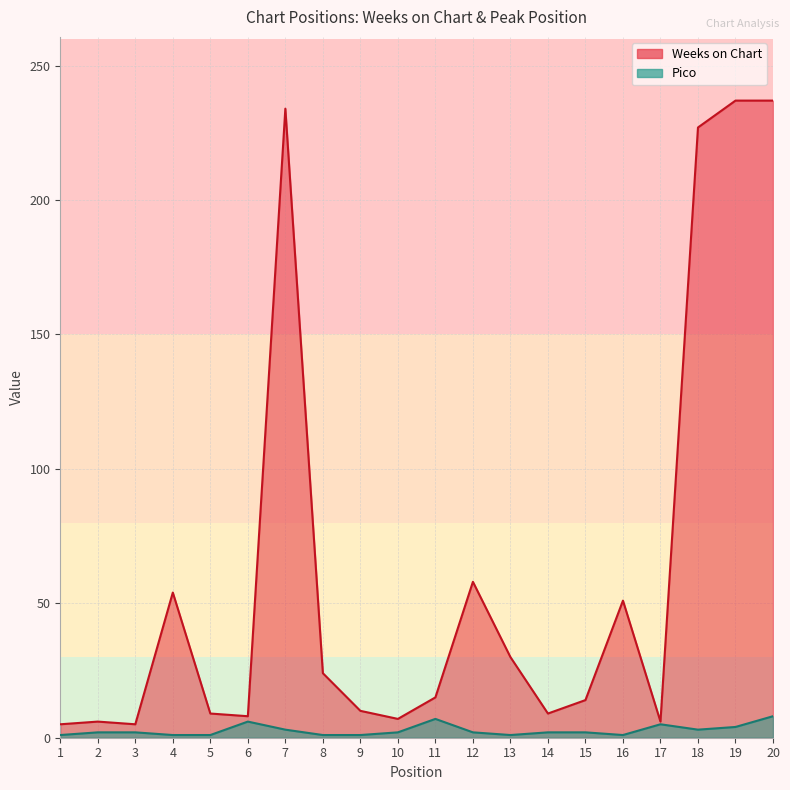

What is the value of the Weeks on Chart point at the 20th from the left?

237